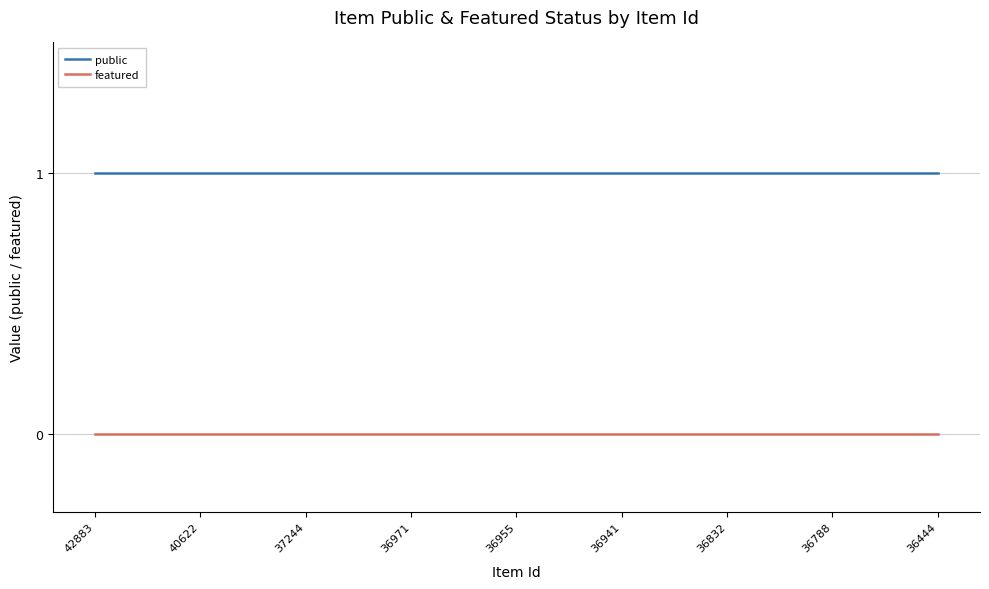

Which series has the largest total across all categories?

public